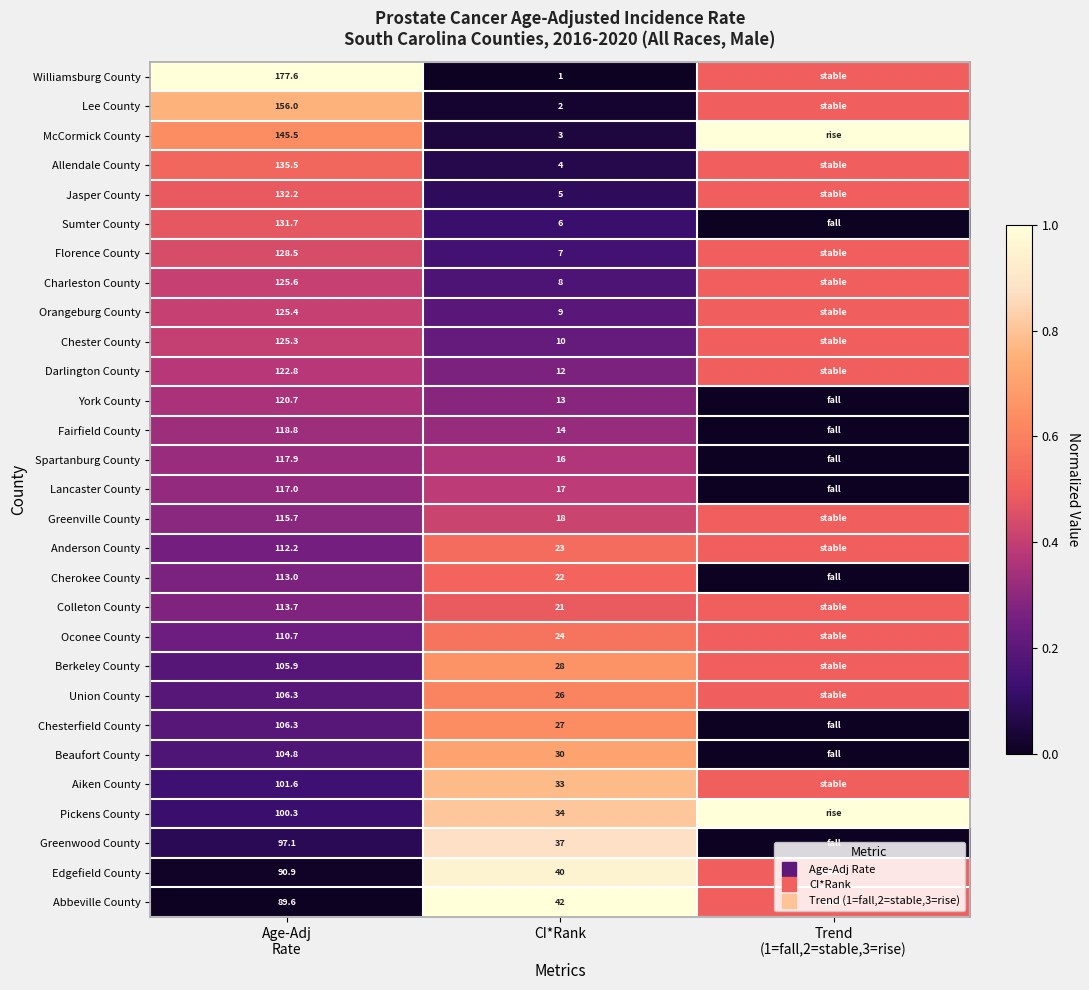

List the labels in order of Oconee County value, smallest first.

Age-Adj Rate, Trend (1=fall,2=stable,3=rise), CI*Rank